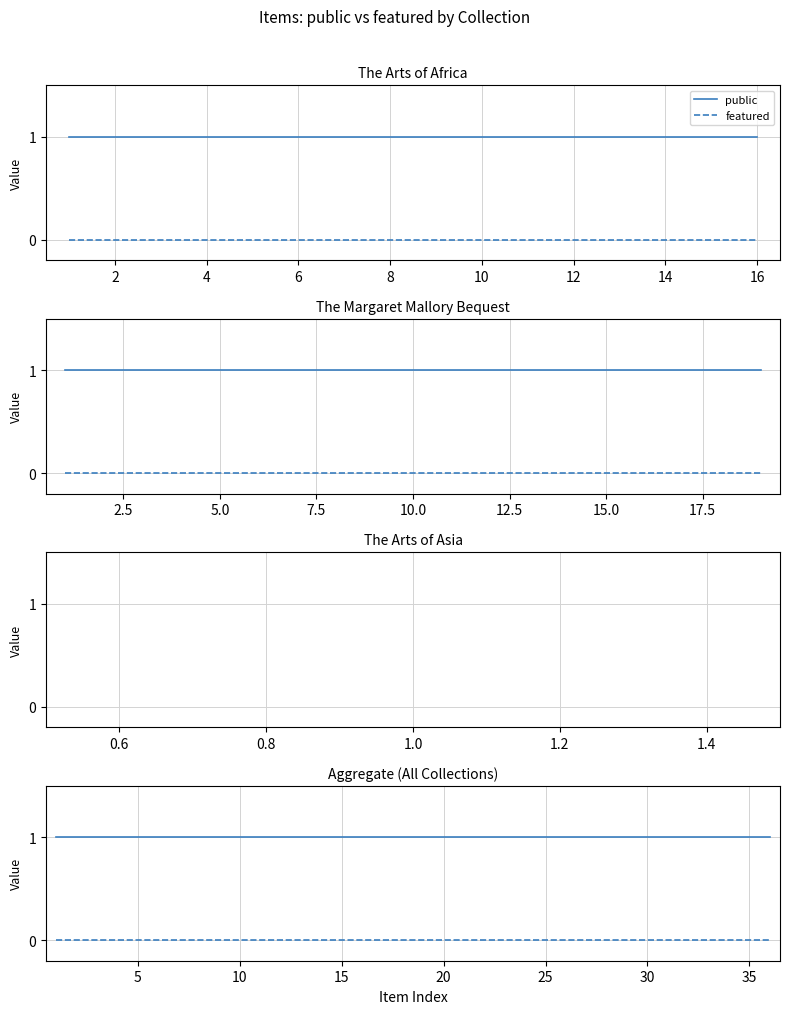

True or false: public has a value of 1 at 15.

True